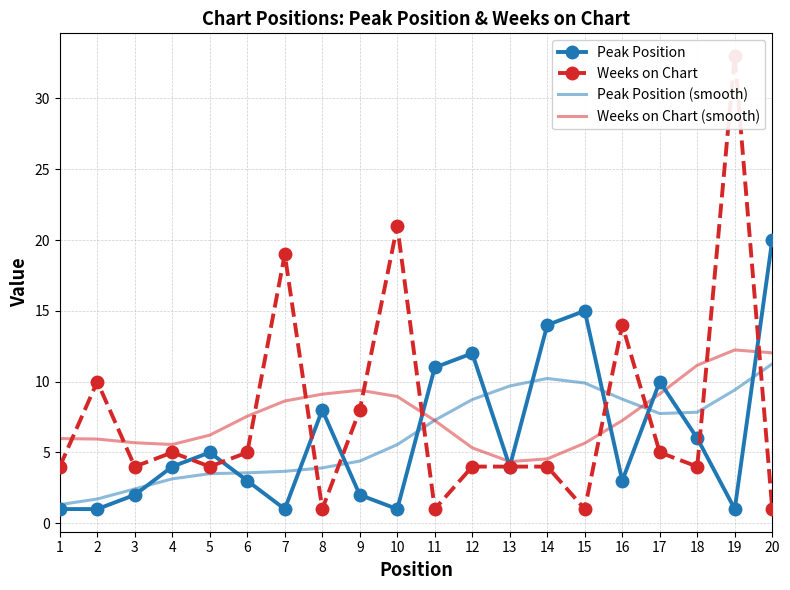

How many interior local peaks does the Weeks on Chart (smooth) series have?

2